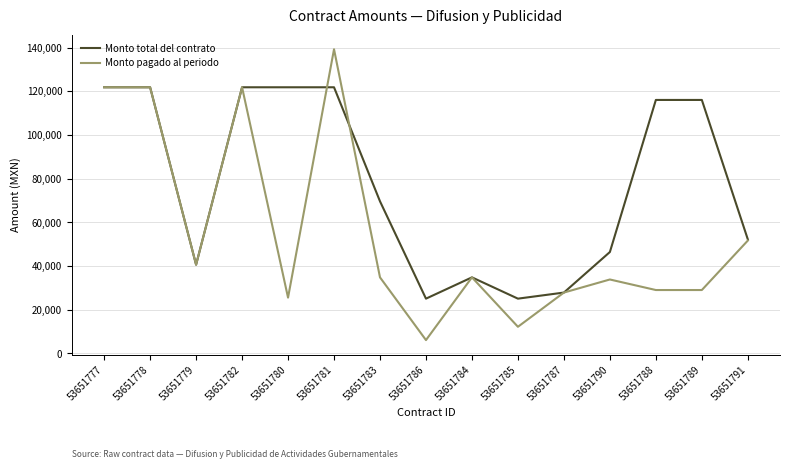

What is the difference between the maximum and minimum values in the Monto total del contrato series?

96744.0